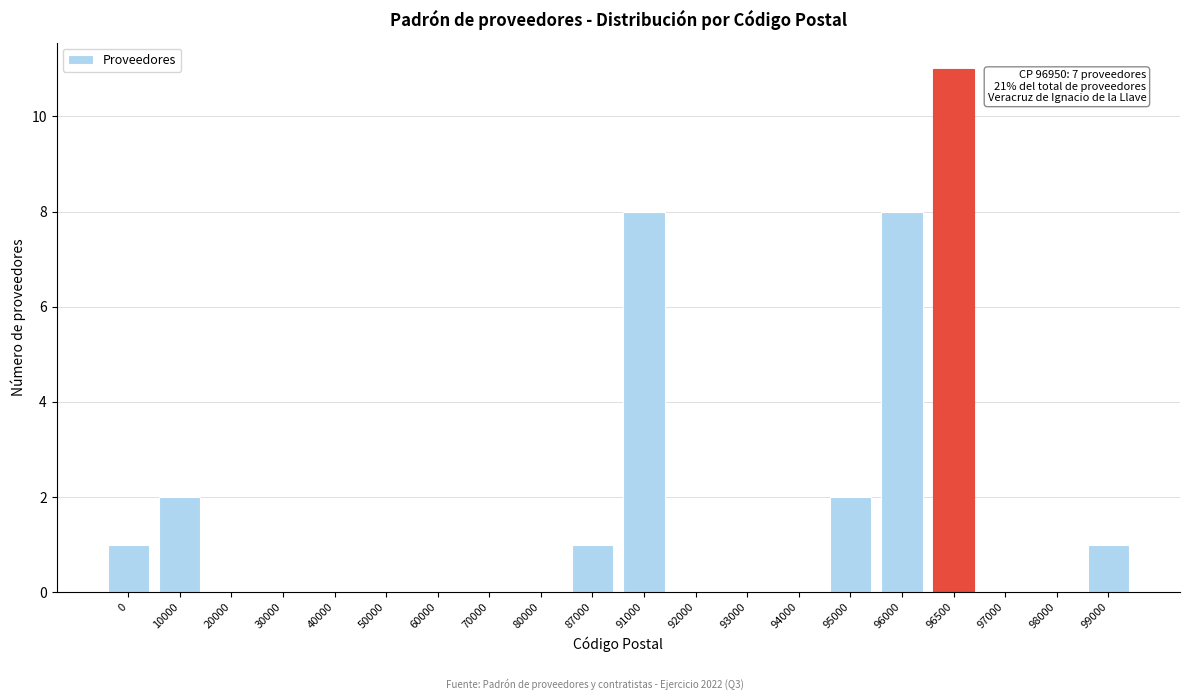

Reading right to left, what are all the values shown in this chart?

99000=1	98000=0	97000=0	96500=11	96000=8	95000=2	94000=0	93000=0	92000=0	91000=8	87000=1	80000=0	70000=0	60000=0	50000=0	40000=0	30000=0	20000=0	10000=2	0=1